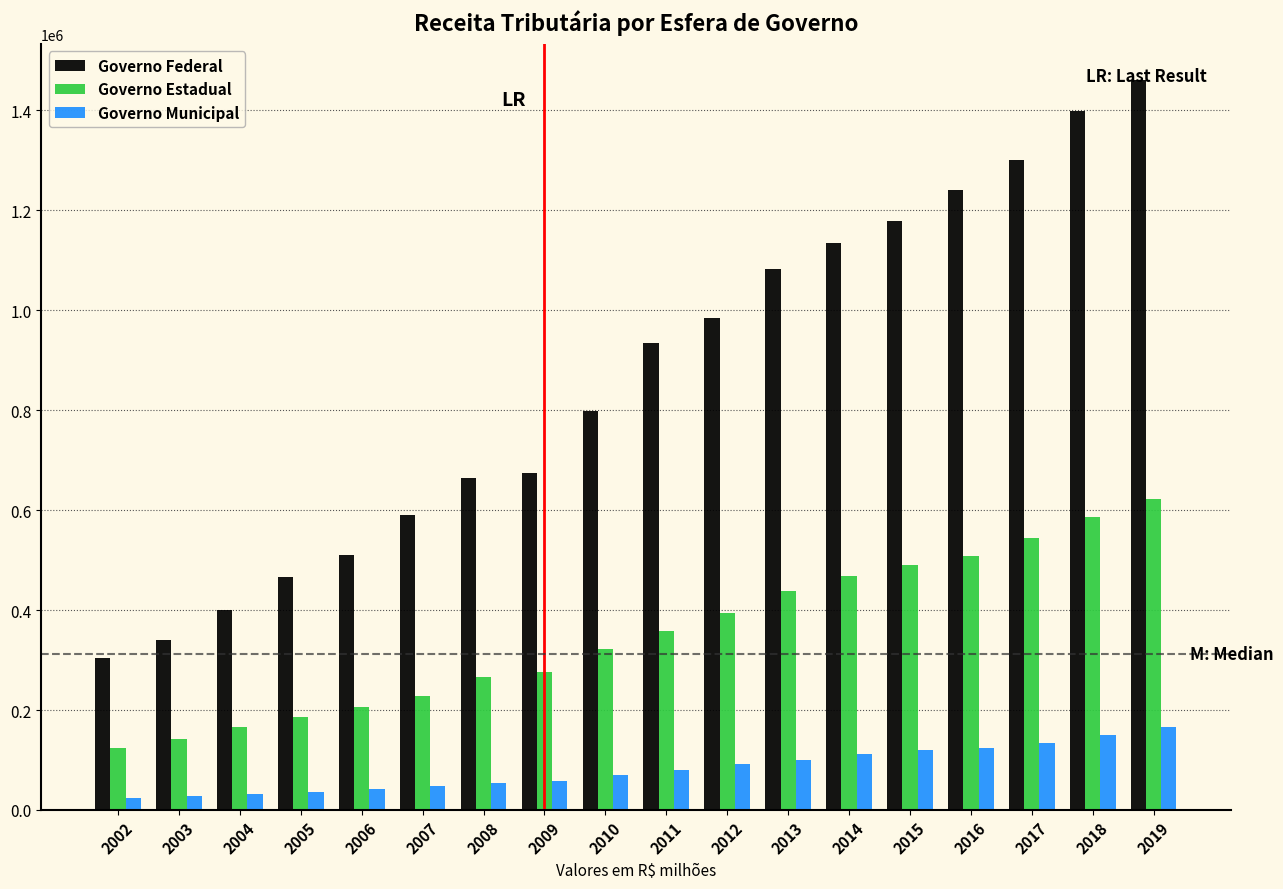

The value of Governo Estadual at 2013 is 438797.9. True or false?

True